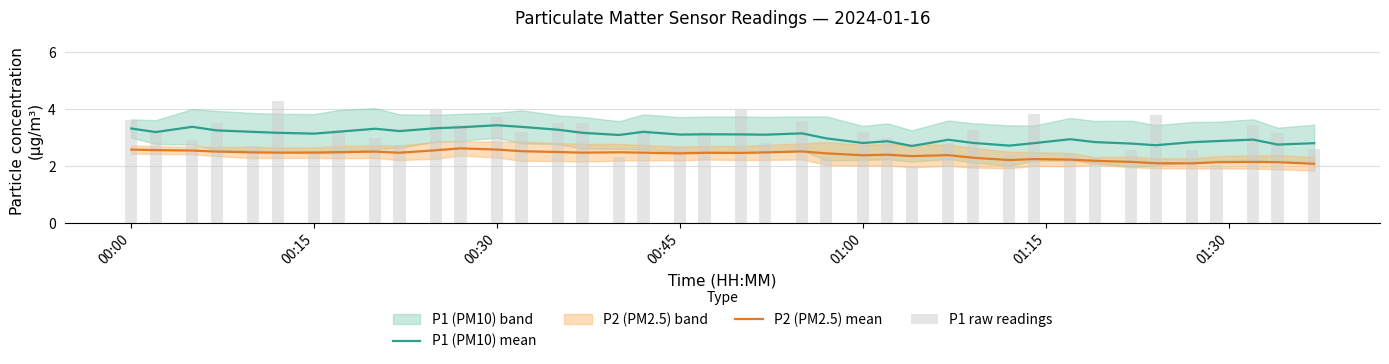

True or false: P2 (PM2.5) mean and P1 (PM10) mean intersect in this chart.

False